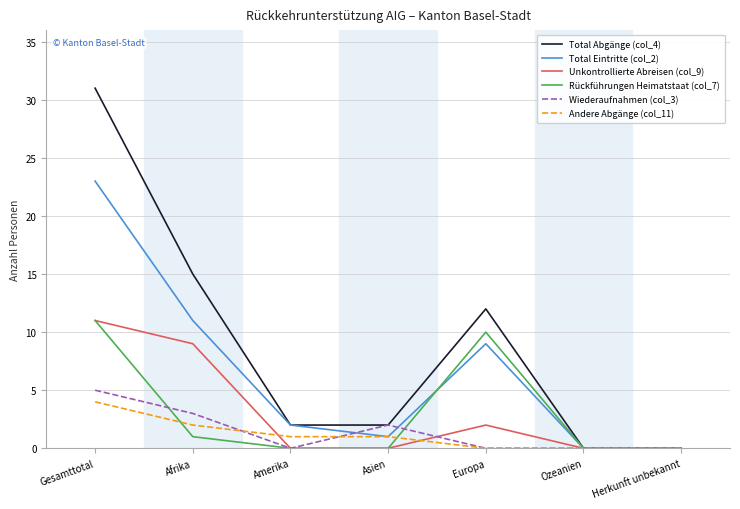

Where does the Total Eintritte (col_2) series first go above 2?

Gesamttotal